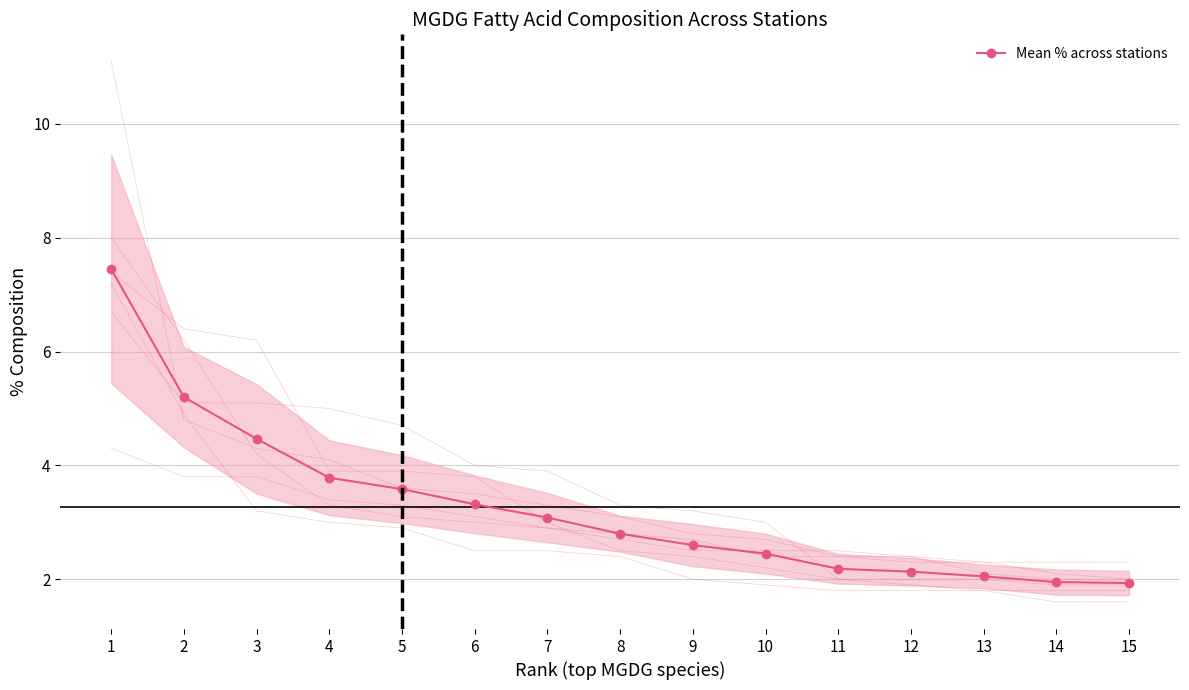

Does the chart have visible grid lines?

Yes